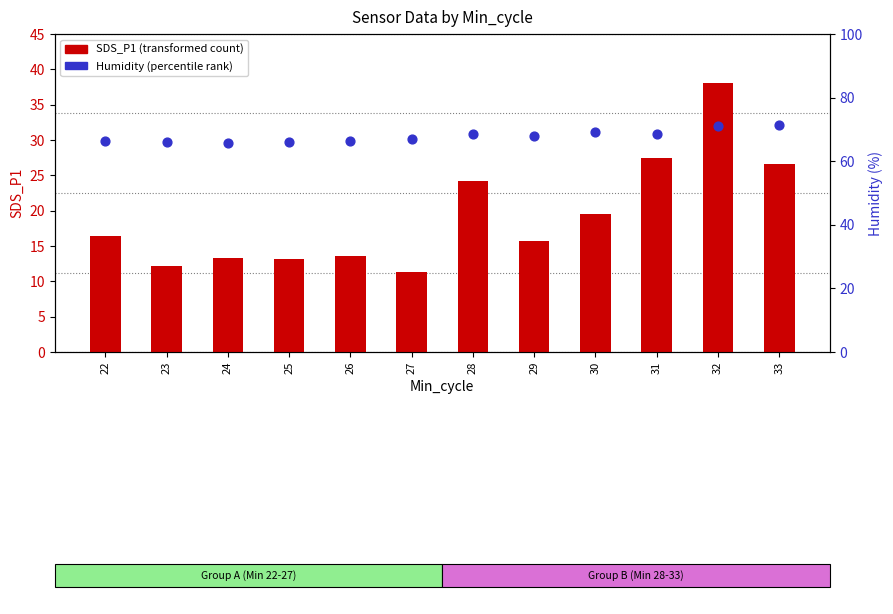

What are all the series names shown in the legend?

SDS_P1 (transformed count), Humidity (percentile rank)